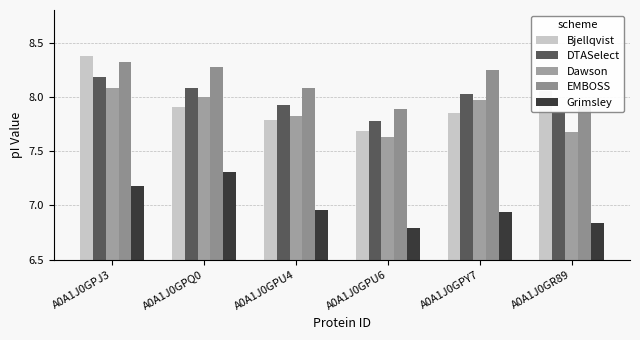

How many groups of bars are there?

6